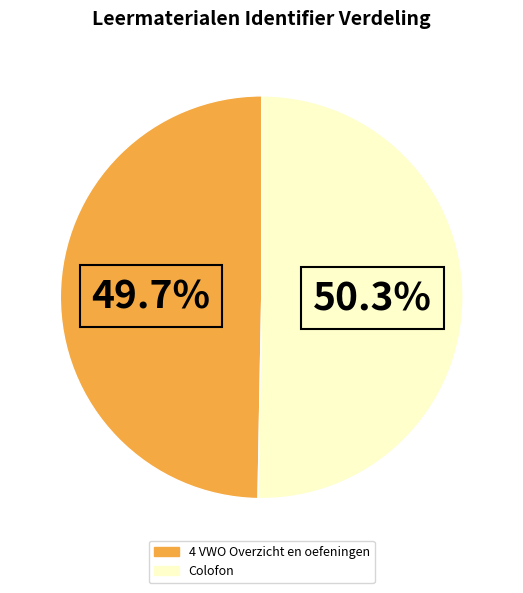

To the nearest percent, what is the average slice percentage?

50%